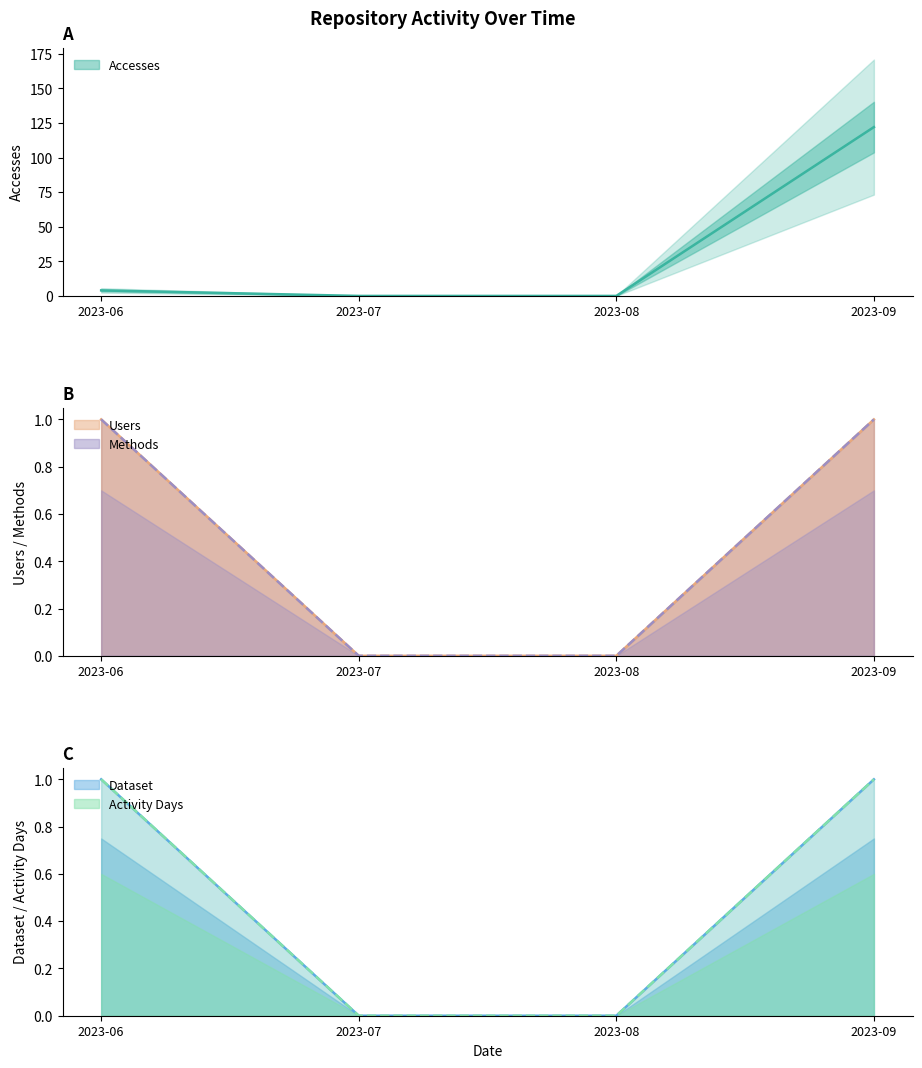

What is the value of the Methods point at the 1st from the left?

1